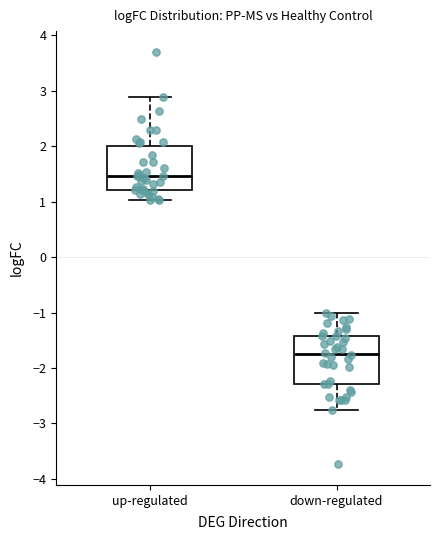

Where does the median line of the box for up-regulated sit on the y-axis? The values are not printed on the chart, so give them approximately, as read against the axis.

1.5